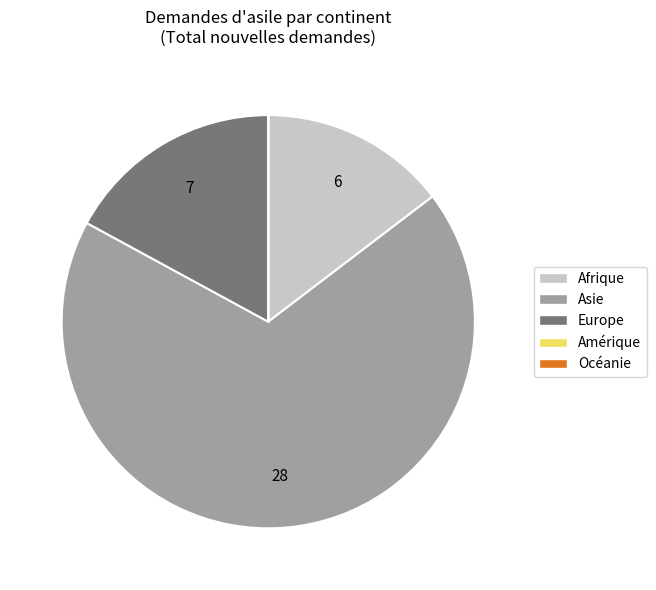

Combined, do Asie and Afrique account for over 50%?

Yes